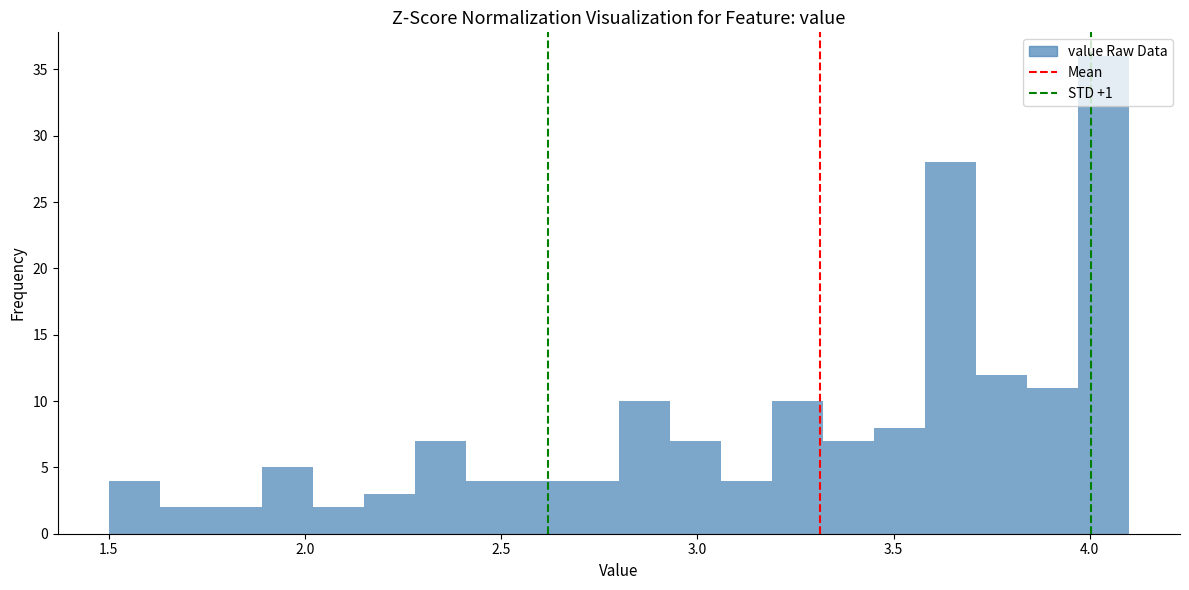

Read against the x-axis, roughly where is the centre of the tallest bar?

4.05